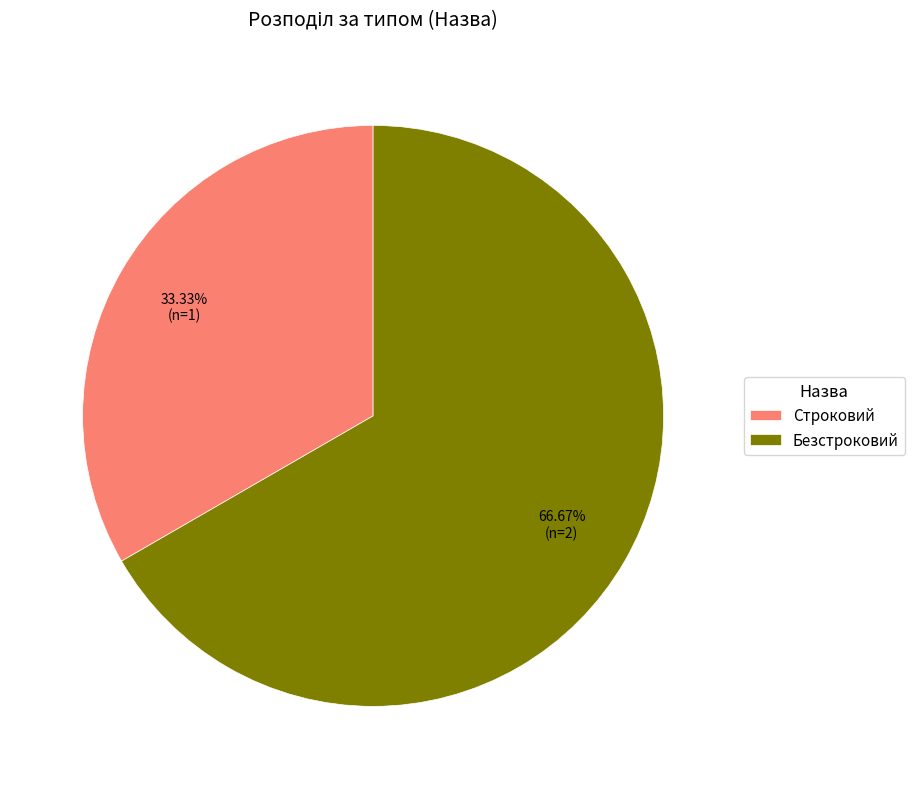

Is it true that Безстроковий is 67% of the pie?

True